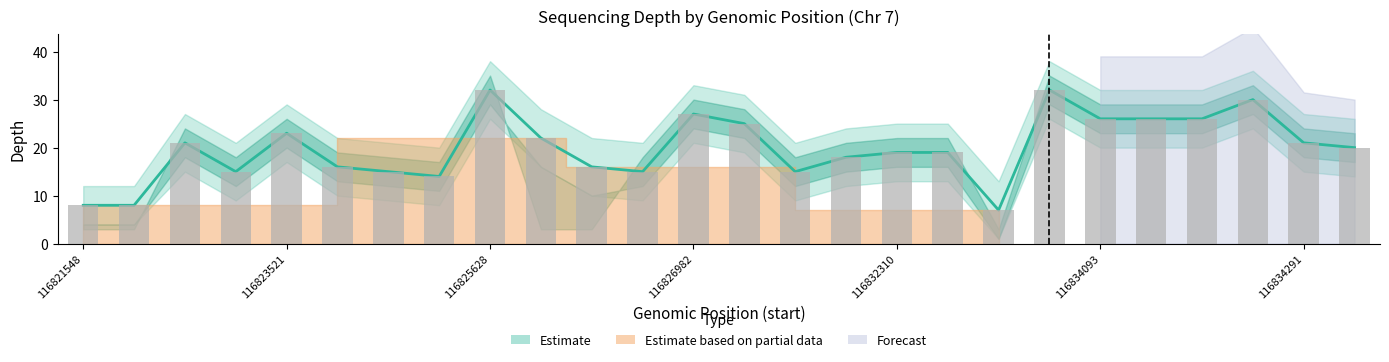

At which label is homozygous_depth closest to 16?

116824211